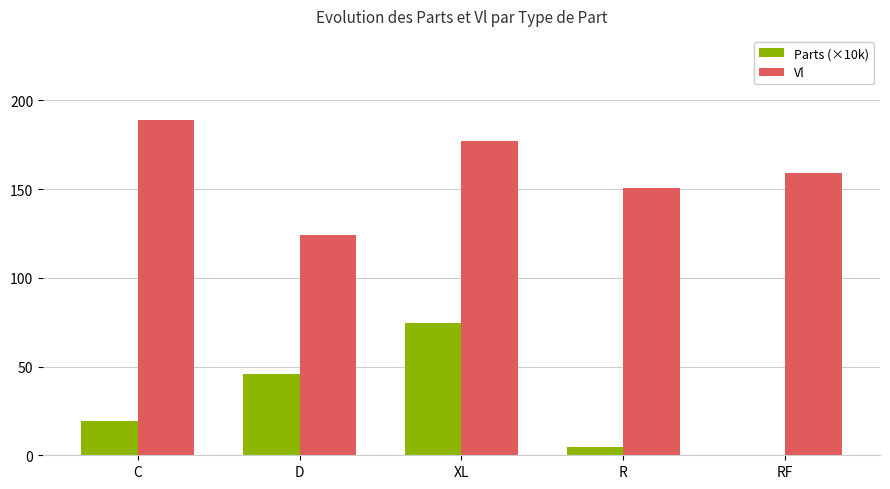

Which series has the largest range (max minus min)?

Parts (×10k)